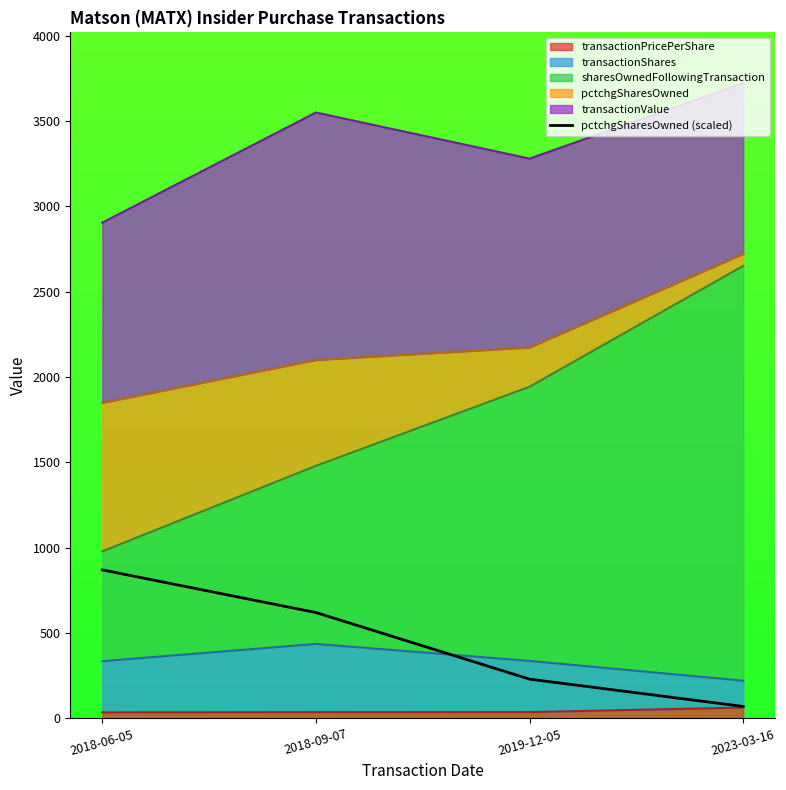

What is the average value?

448